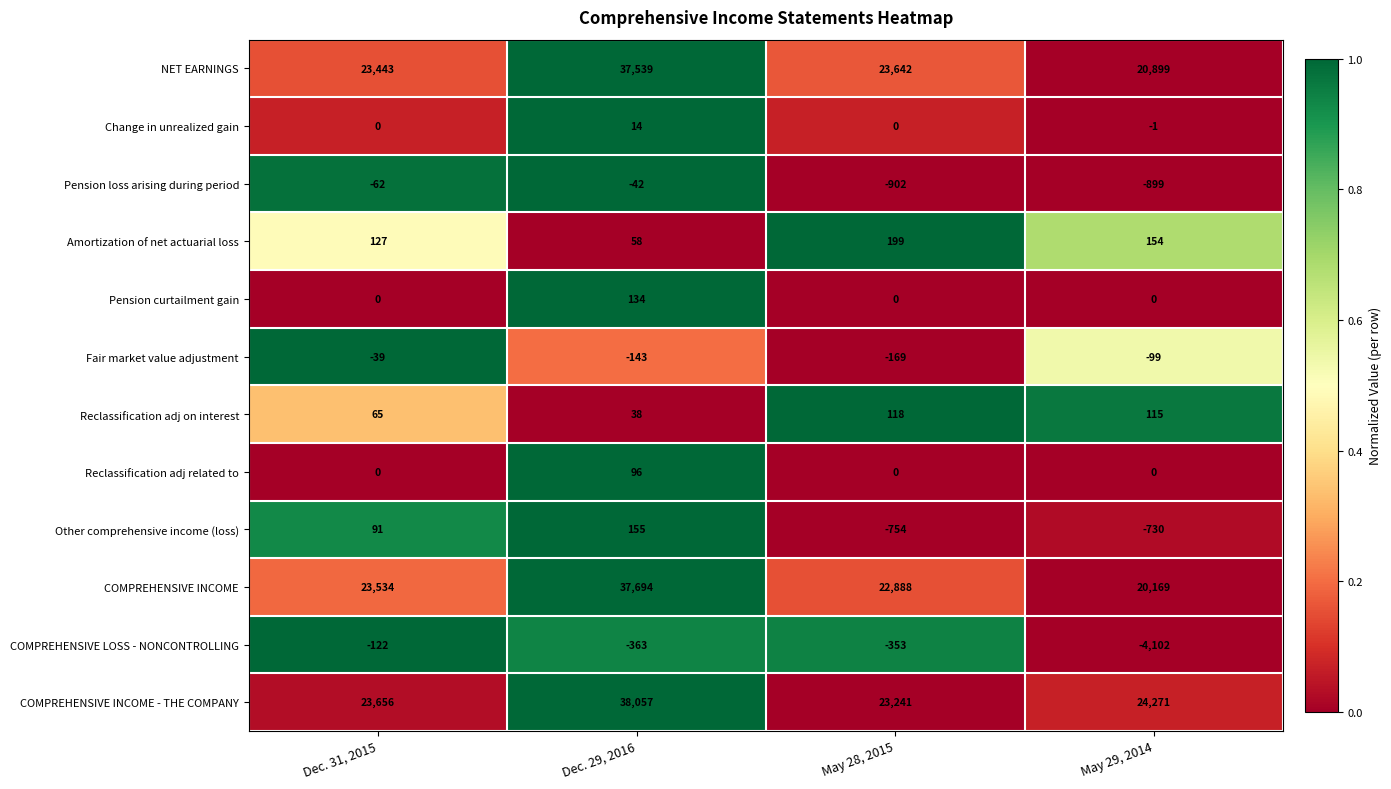

What is the sum of the COMPREHENSIVE INCOME values at Dec. 29, 2016 and Dec. 31, 2015?

61228